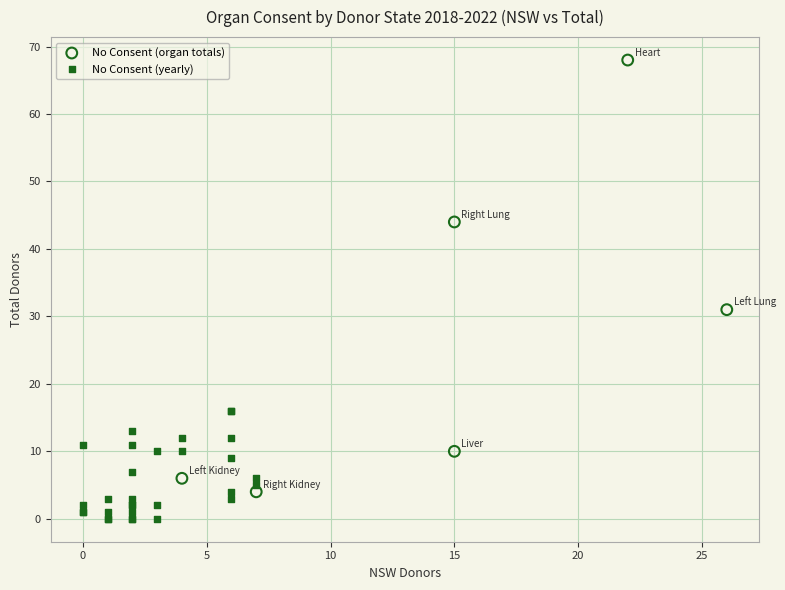

Which series reaches the minimum Y coordinate?

No Consent (yearly)